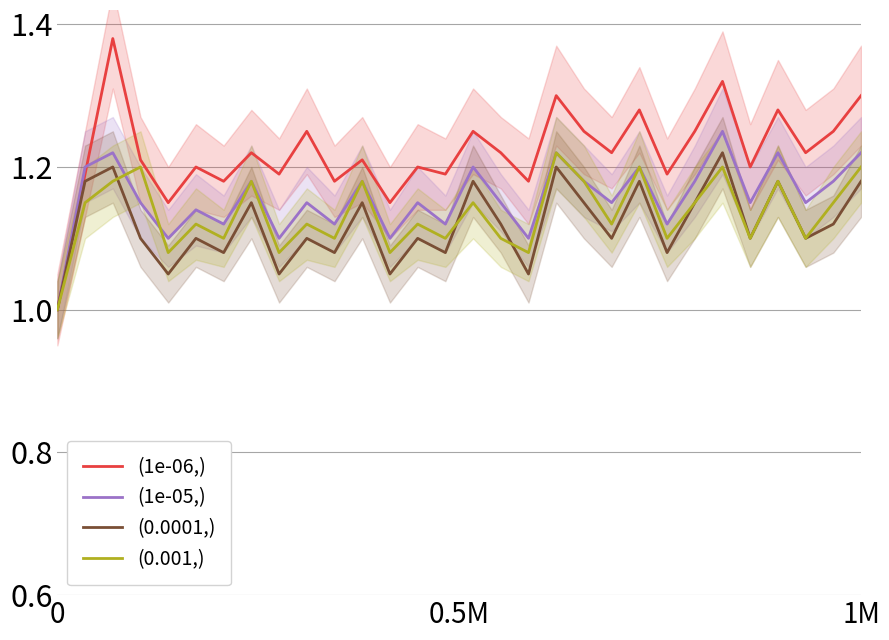

Where do (1e-05,) and (1e-06,) first cross each other?

0 and 0.5M